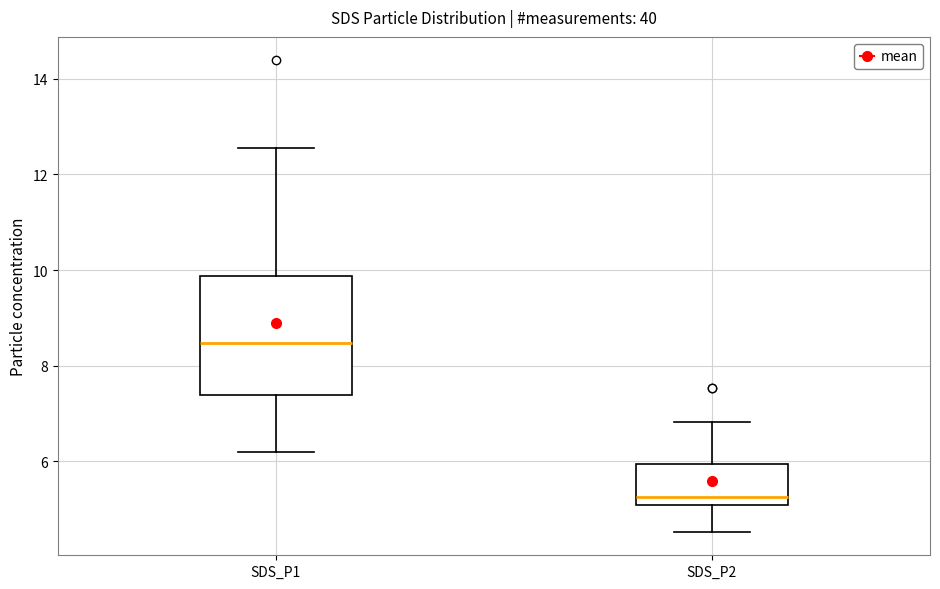

Comparing the boxes themselves (not the whiskers), which one is the tallest?

SDS_P1